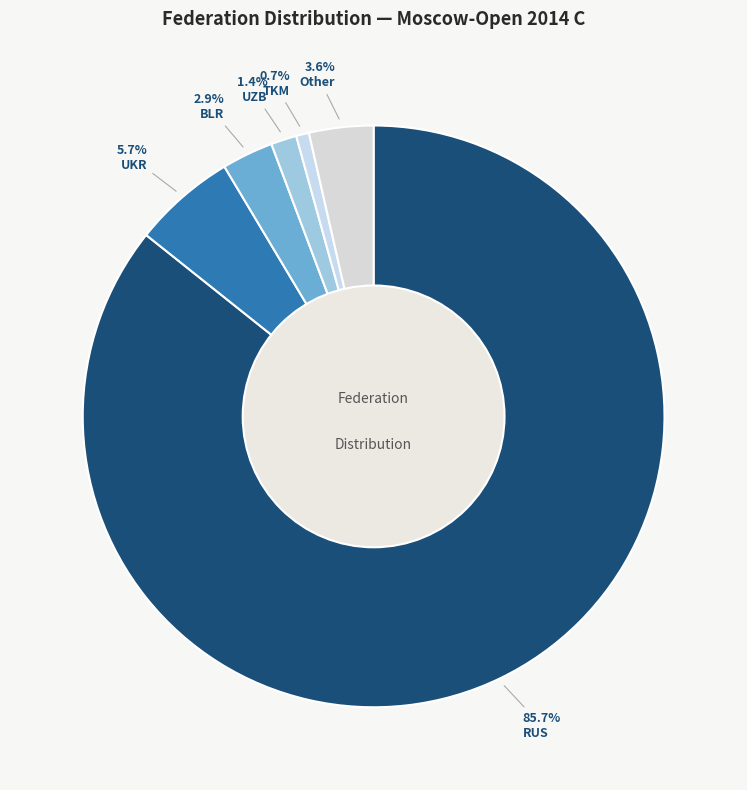

Rank the categories by value from highest to lowest.

RUS, UKR, Other, BLR, UZB, TKM